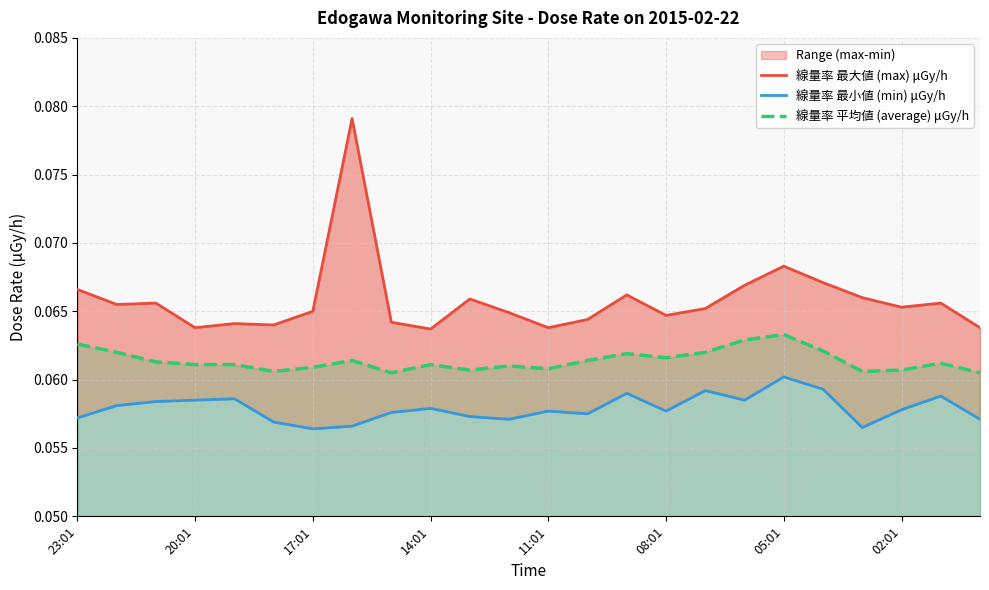

What is the approximate value of 線量率 平均値 (average) μGy/h at 11?

0.1